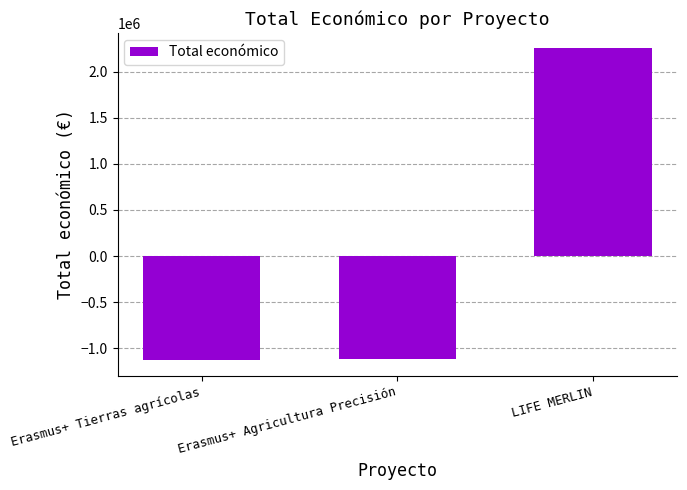

What is the change in value from Erasmus+ Agricultura Precisión to LIFE MERLIN?

+3373911.0